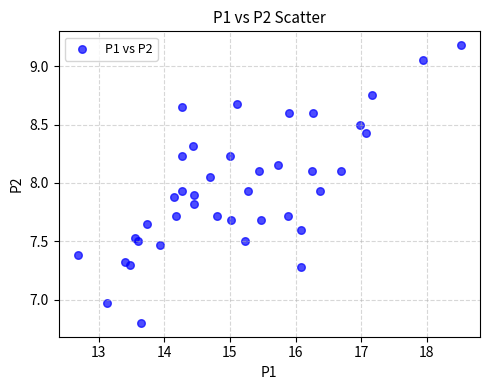

What is the range of X values (max minus min)?

5.8